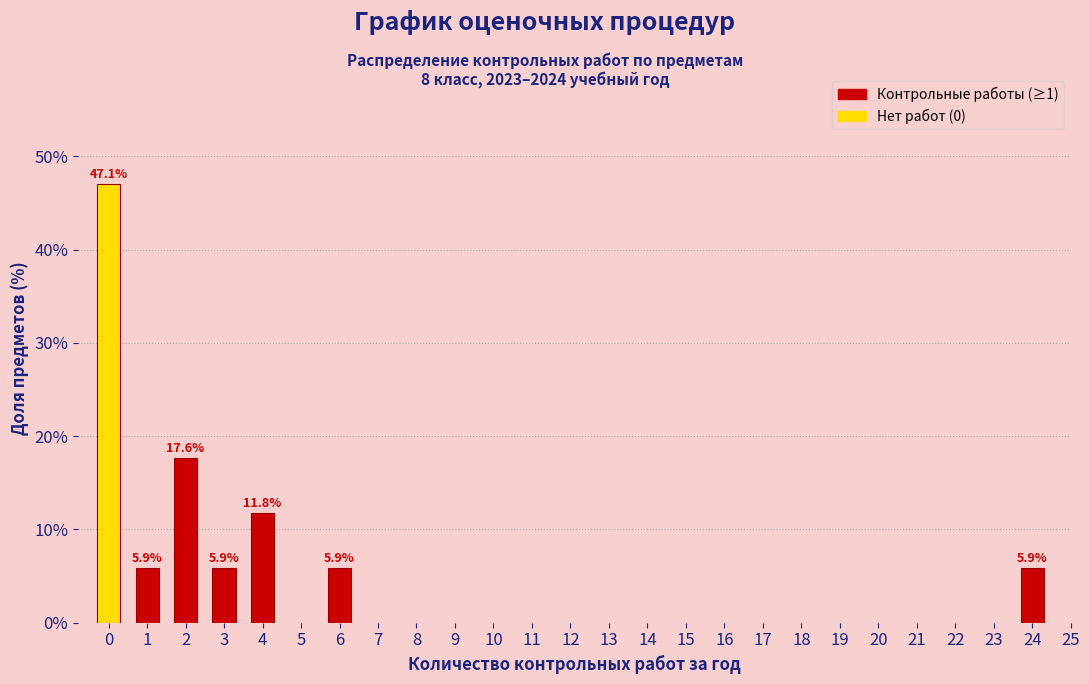

Reading right to left, list all the values displayed in this chart.

5.9	5.9	11.8	5.9	17.6	5.9	47.1